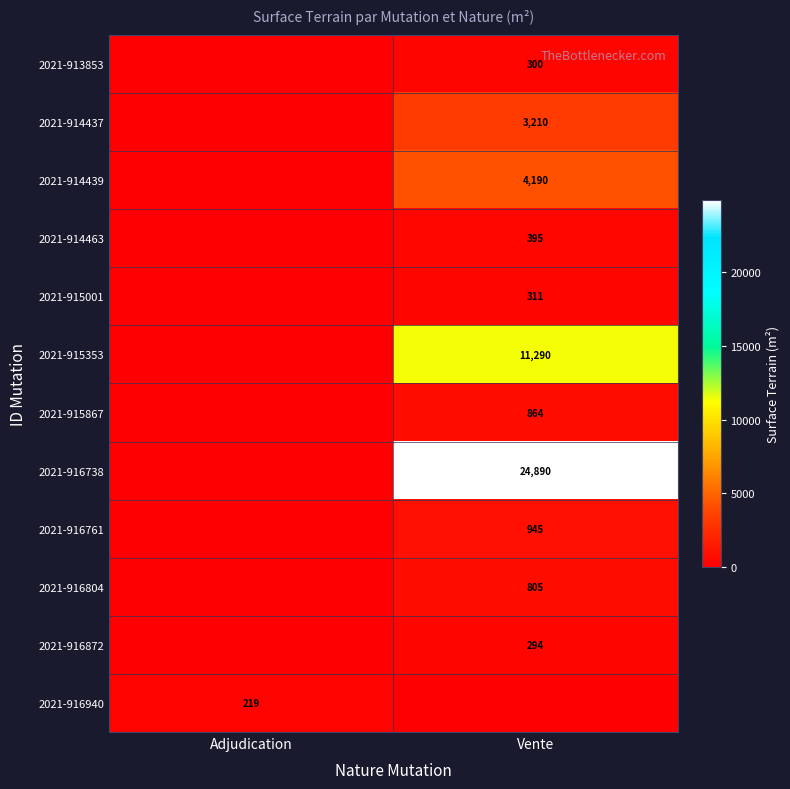

Is the value of 2021-916738 at Vente greater than the value of 2021-915867 at Vente?

Yes